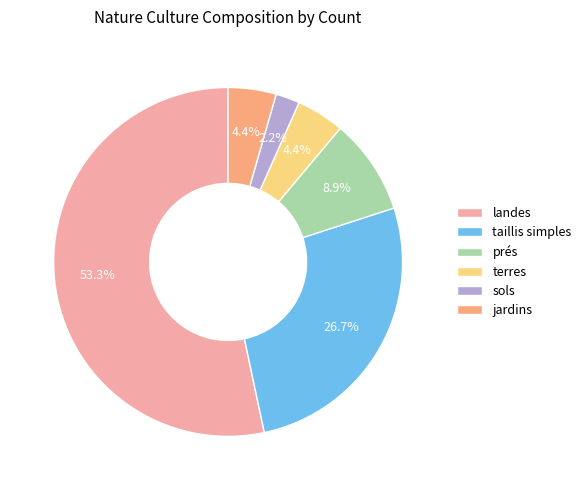

To the nearest percent, what is the average slice percentage?

17%